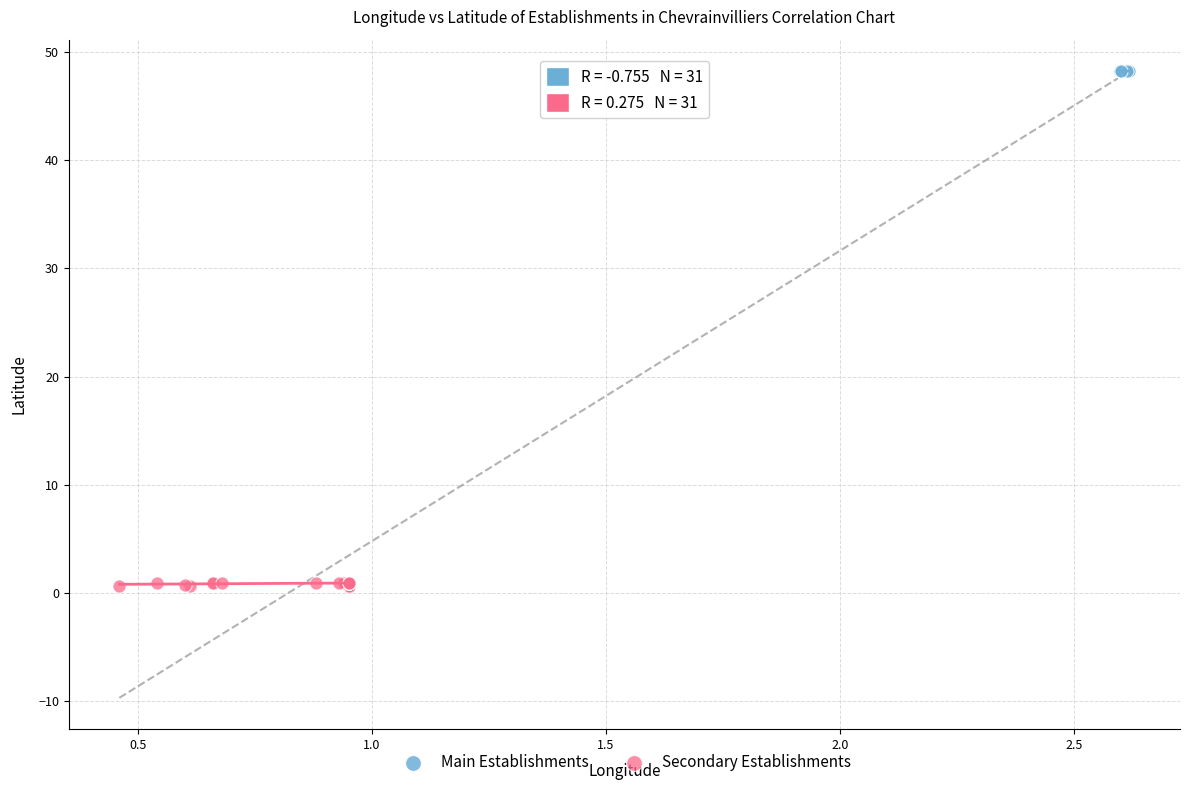

Which series has the largest Y range (max minus min)?

Secondary Establishments